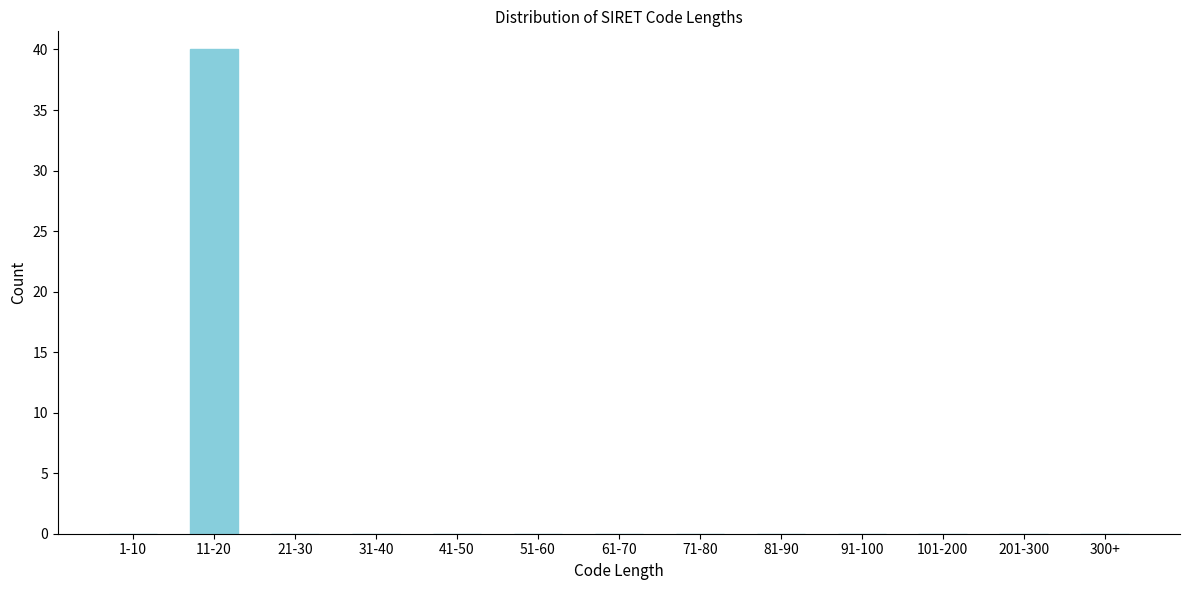

Reading right to left, list all the values displayed in this chart.

300+=0	201-300=0	101-200=0	91-100=0	81-90=0	71-80=0	61-70=0	51-60=0	41-50=0	31-40=0	21-30=0	11-20=40	1-10=0